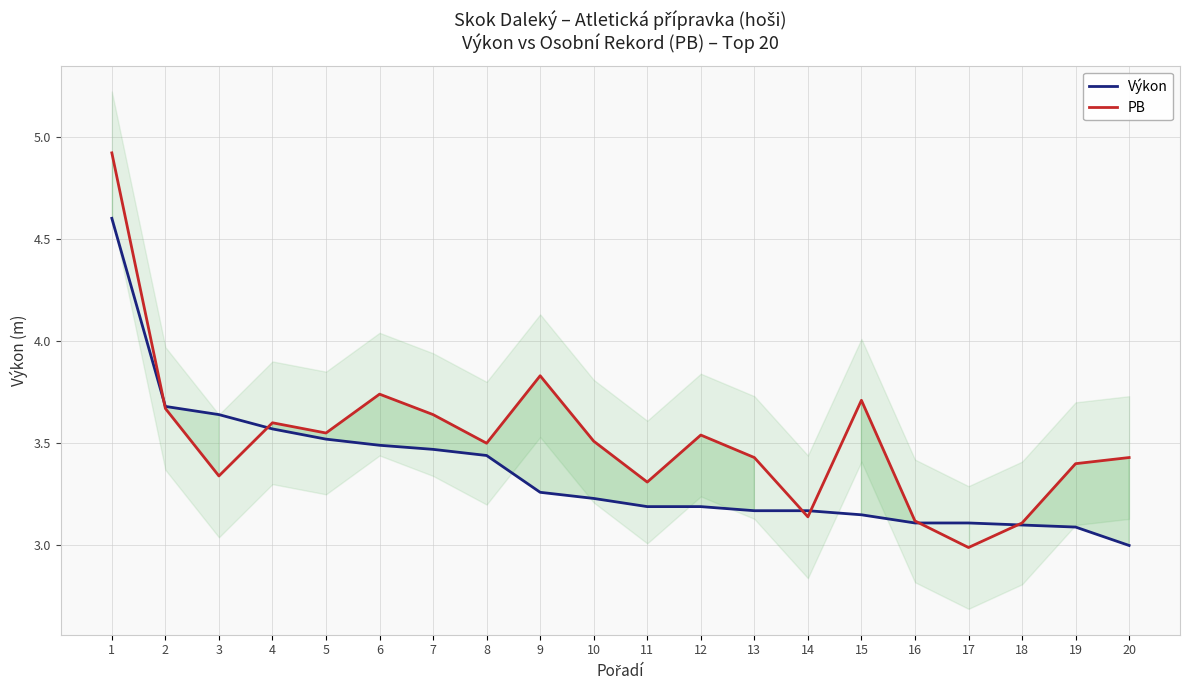

At 14, list the series in order from smallest to largest.

PB, Výkon